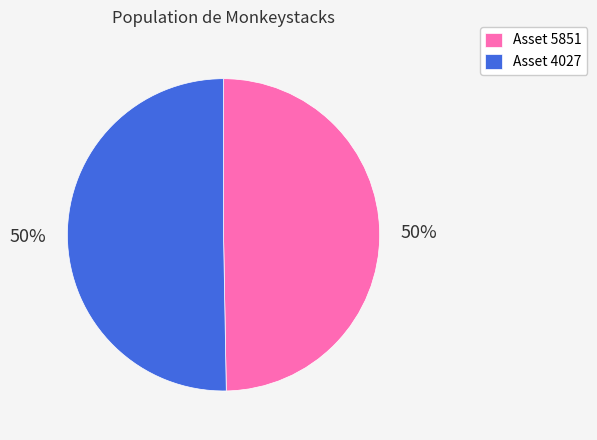

Is it true that Asset 4027 is 40% of the pie?

False